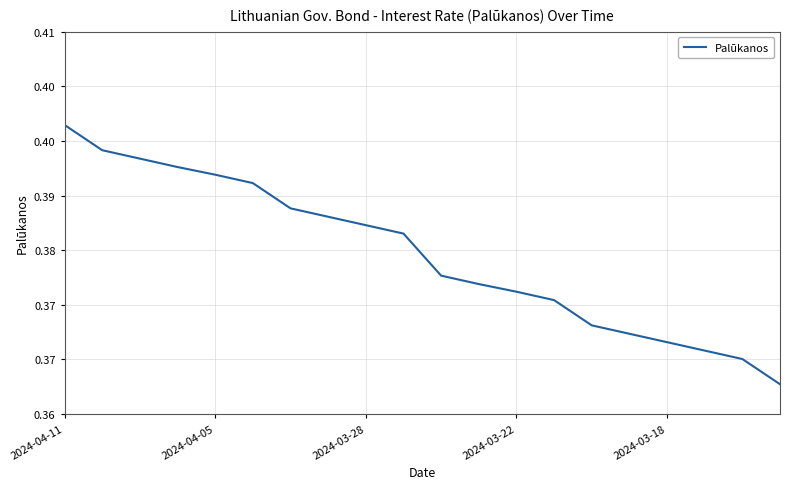

True or false: the data has more than 2 interior local peaks.

False